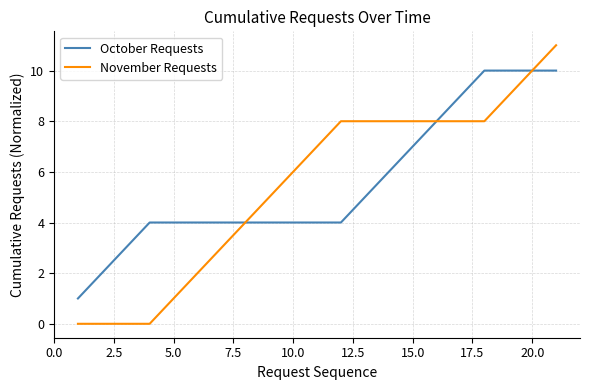

Reading left to right, list all the values displayed in this chart.

October Requests: 1	2	3	4	4	4	4	4	4	4	4	4	5	6	7	8	9	10	10	10	10
November Requests: 0	0	0	0	1	2	3	4	5	6	7	8	8	8	8	8	8	8	9	10	11